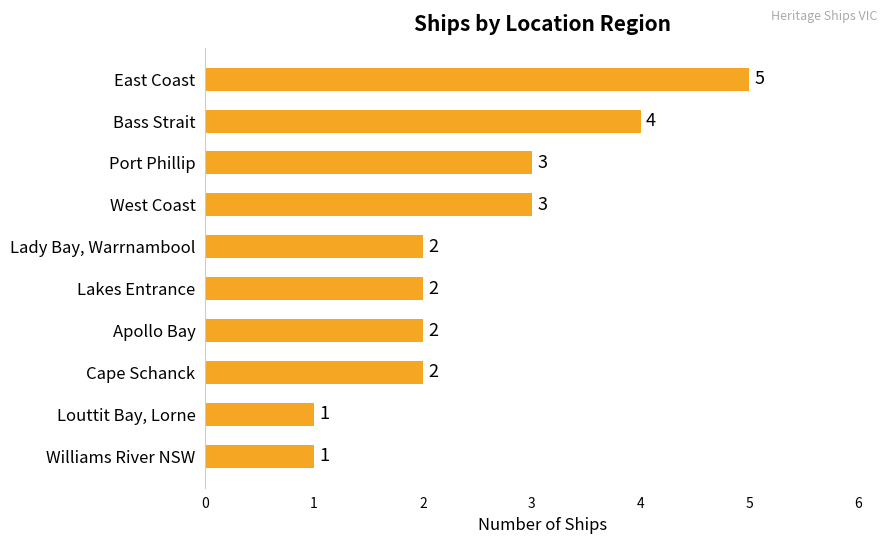

How many series are shown in this chart?

1